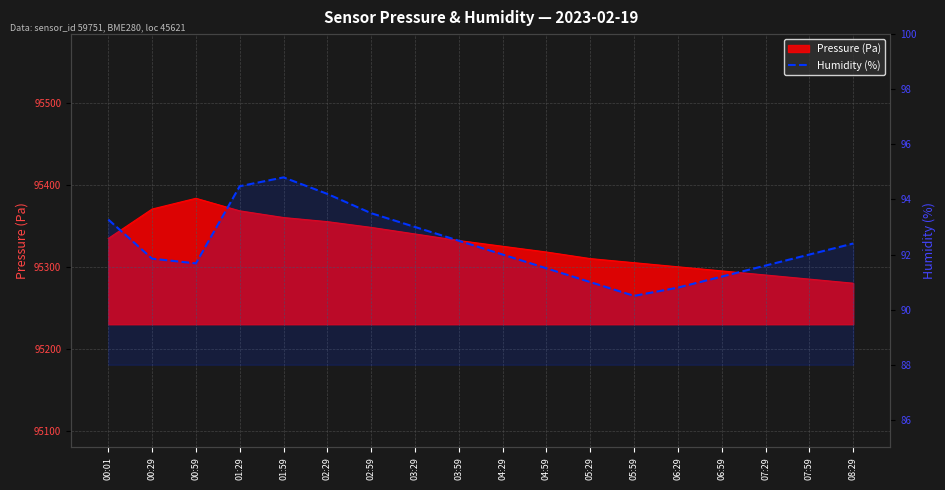

How many values exceed 92?

8